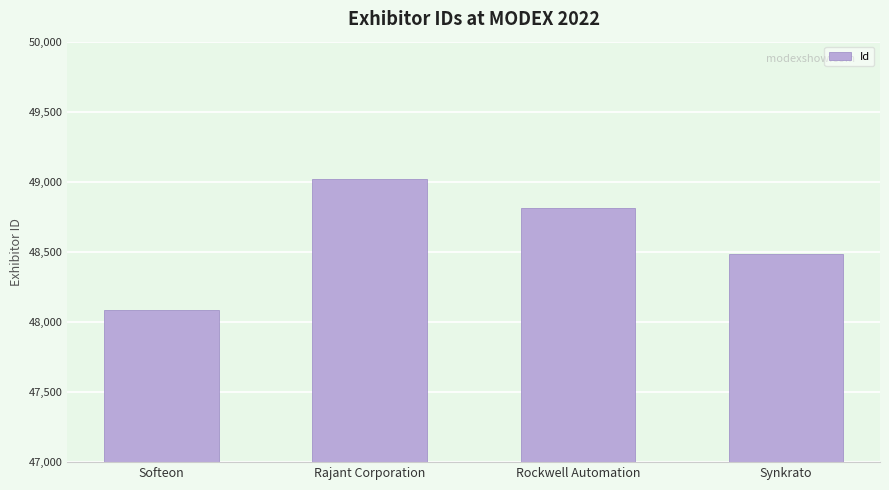

The value at Synkrato is 27358. True or false?

False